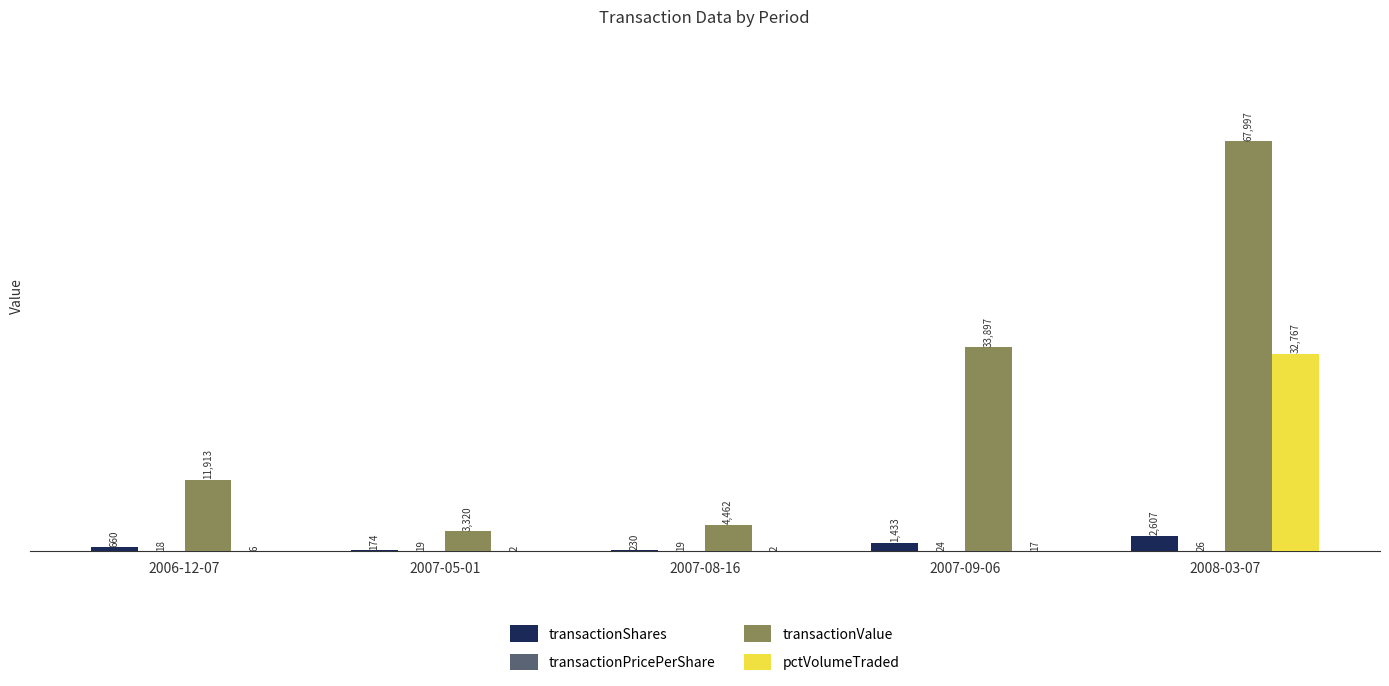

The value of transactionValue at 2008-03-07 is 67997.0. True or false?

True